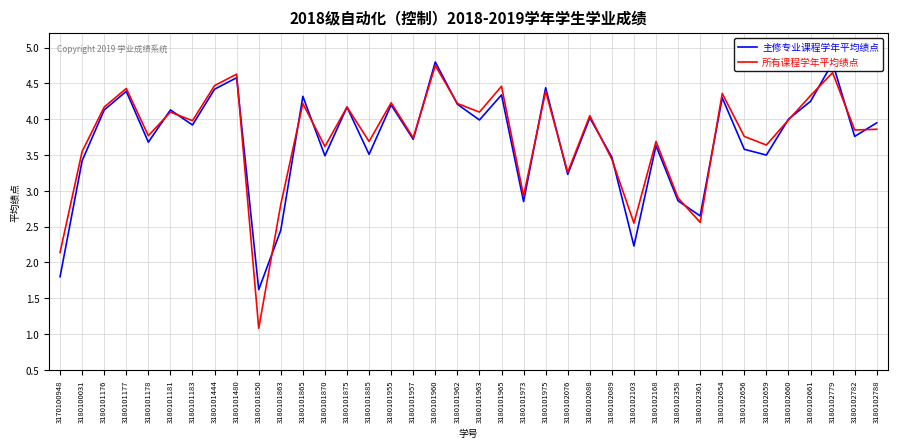

What is the sum of the 所有课程学年平均绩点 values at 3180102782 and 3180101960?

8.6